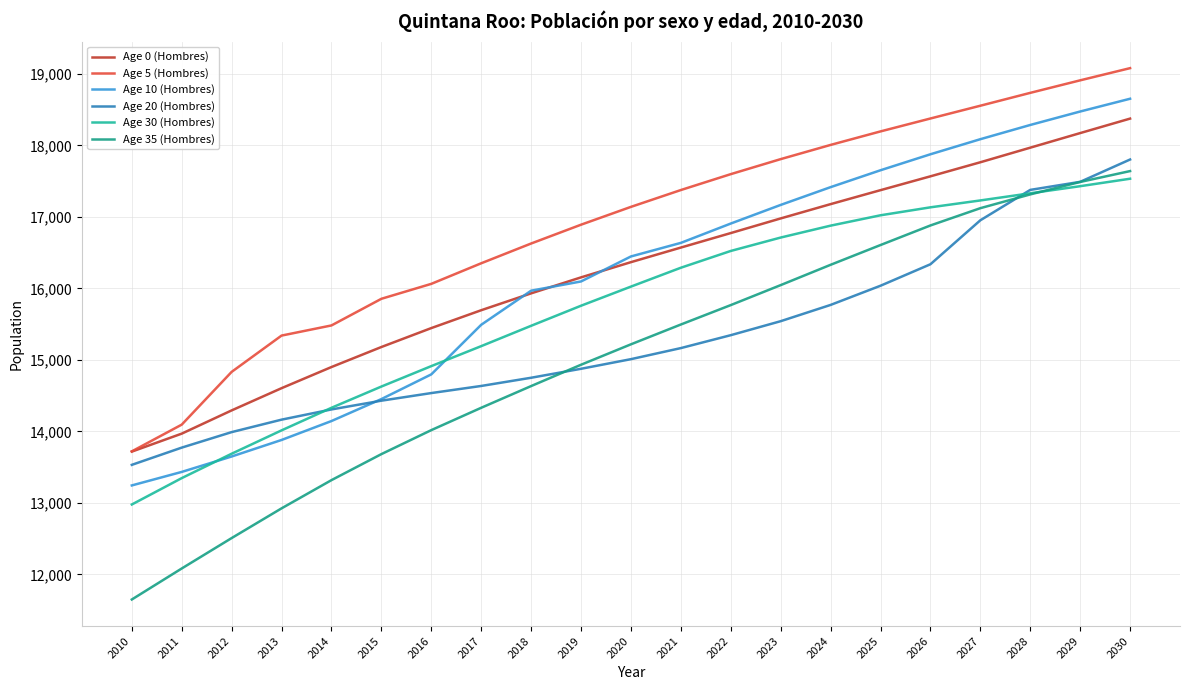

What is the average value of the Age 30 (Hombres) series?

15735.1